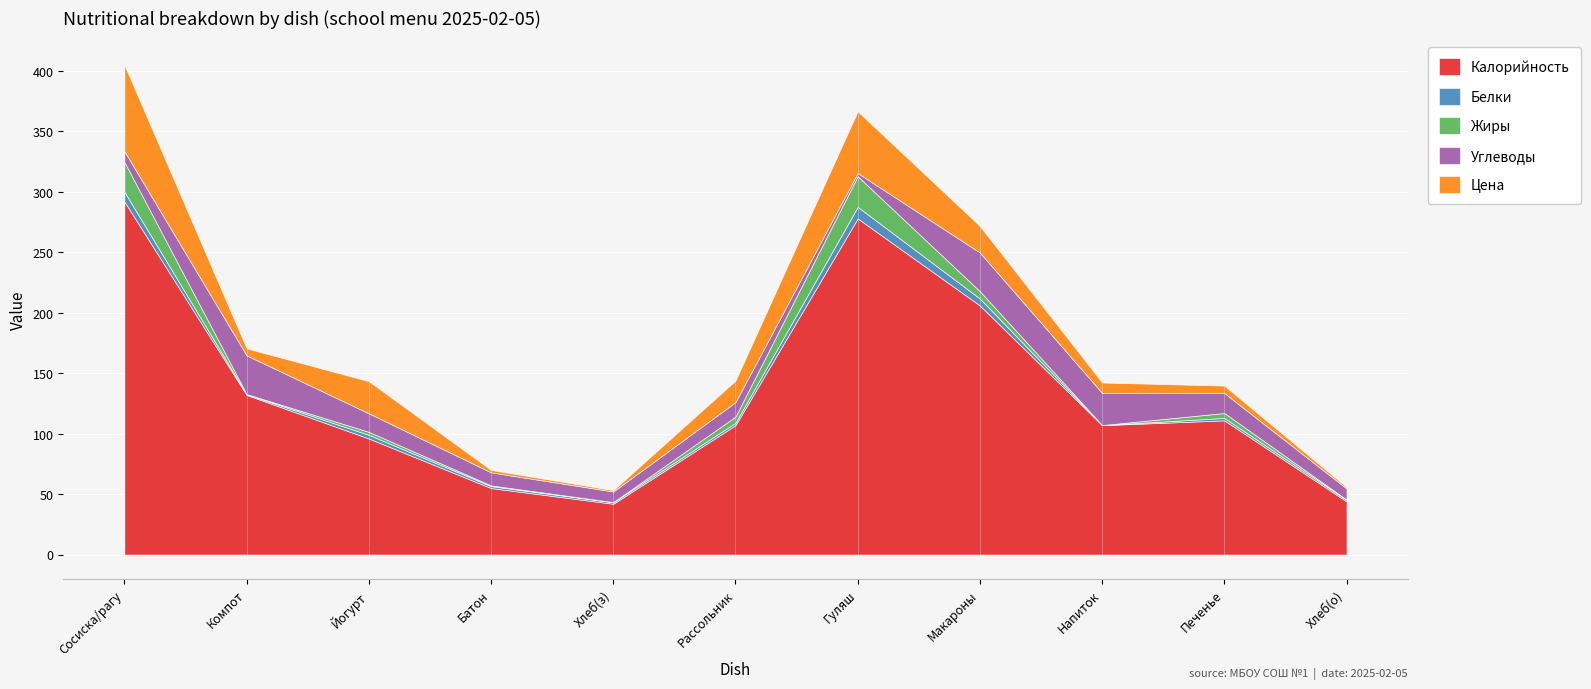

What is the sum of all Жиры values?

68.9